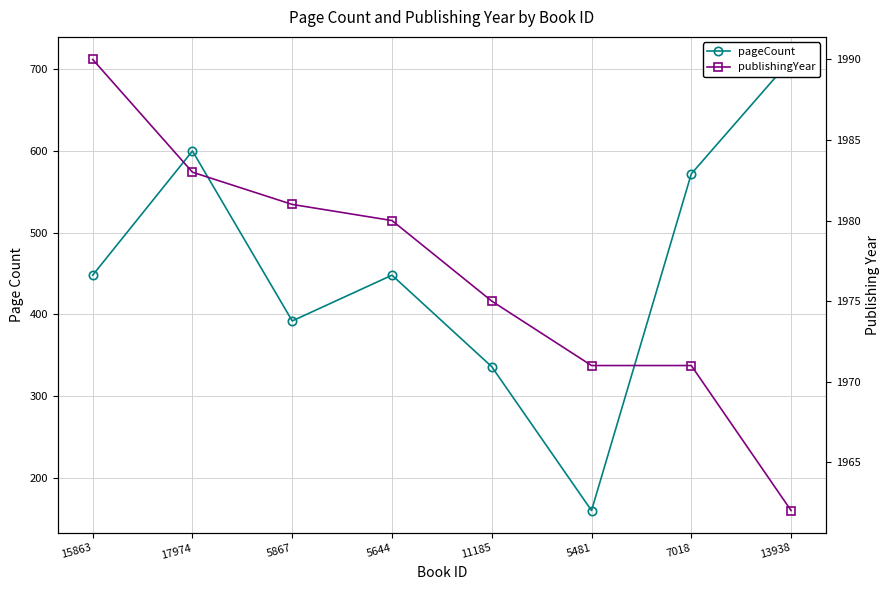

At 11185, list the series in order from largest to smallest.

publishingYear, pageCount